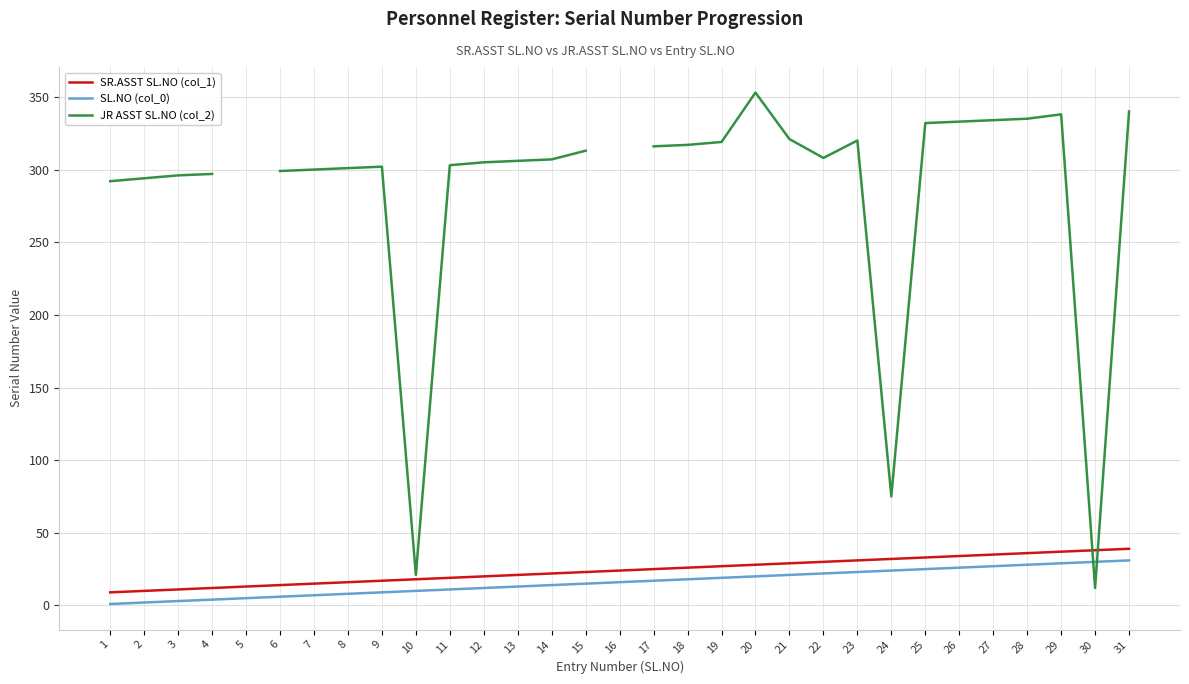

The JR ASST SL.NO (col_2) series shows 317.0 at 18. True or false?

True